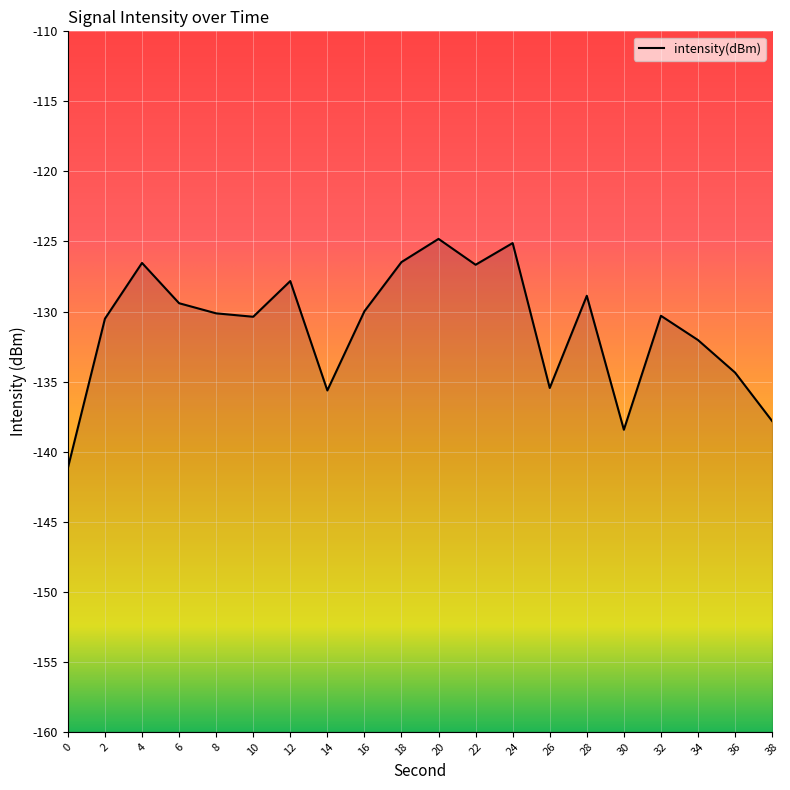

What is the difference between the maximum and minimum values?

16.4